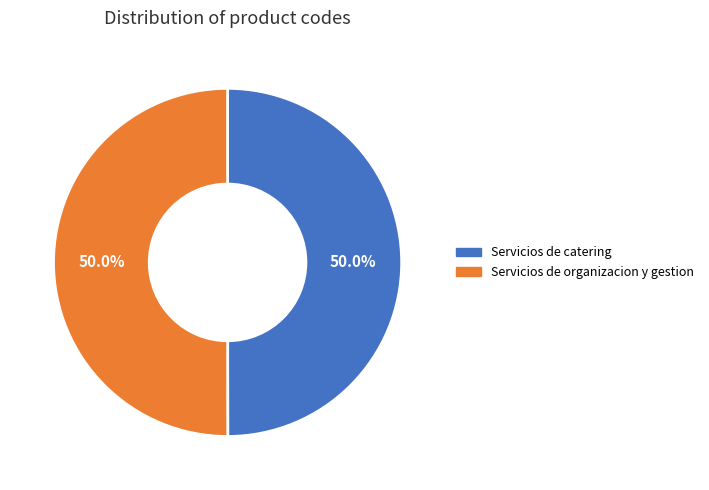

What portion of the pie excludes Servicios de organizacion y gestion?

50.0%